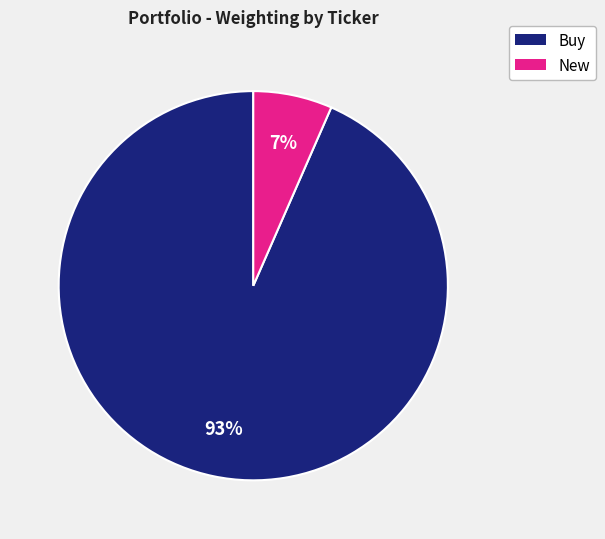

Does any single category account for the majority?

Yes